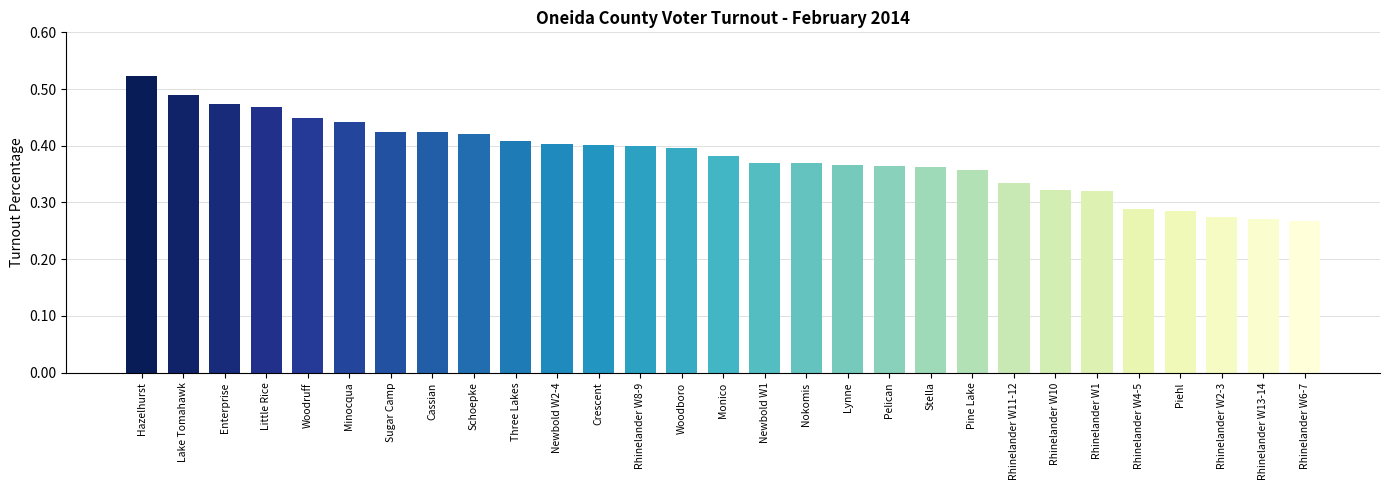

How many values are between 0 and 1?

29